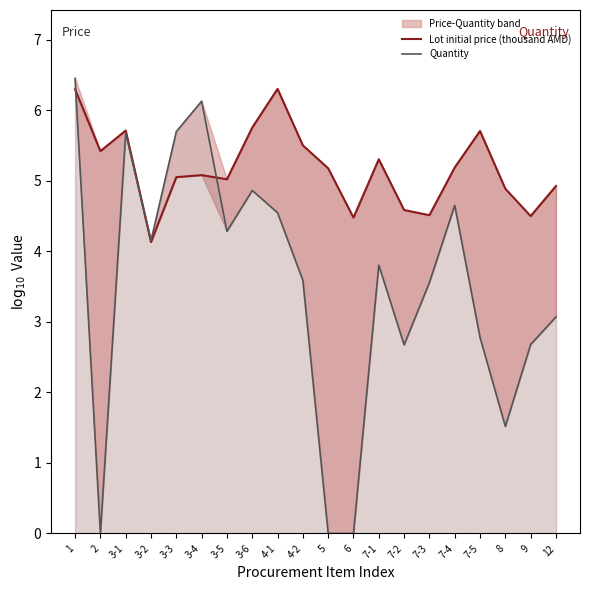

Where is the first local minimum for Quantity?

2